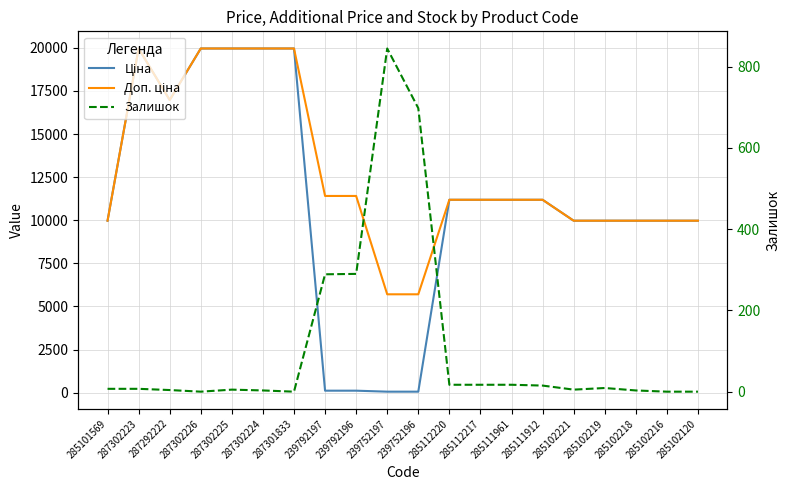

What is the value of the Доп. ціна point at the 1st from the left?

9975.0